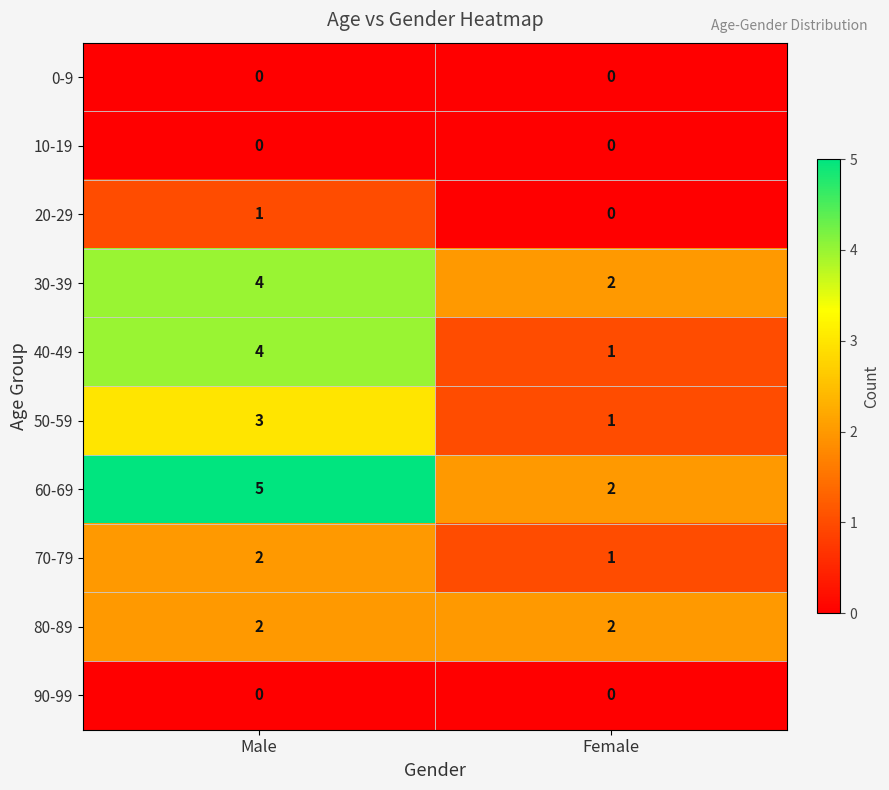

What is the sum of the 30-39 values at Male and Female?

6